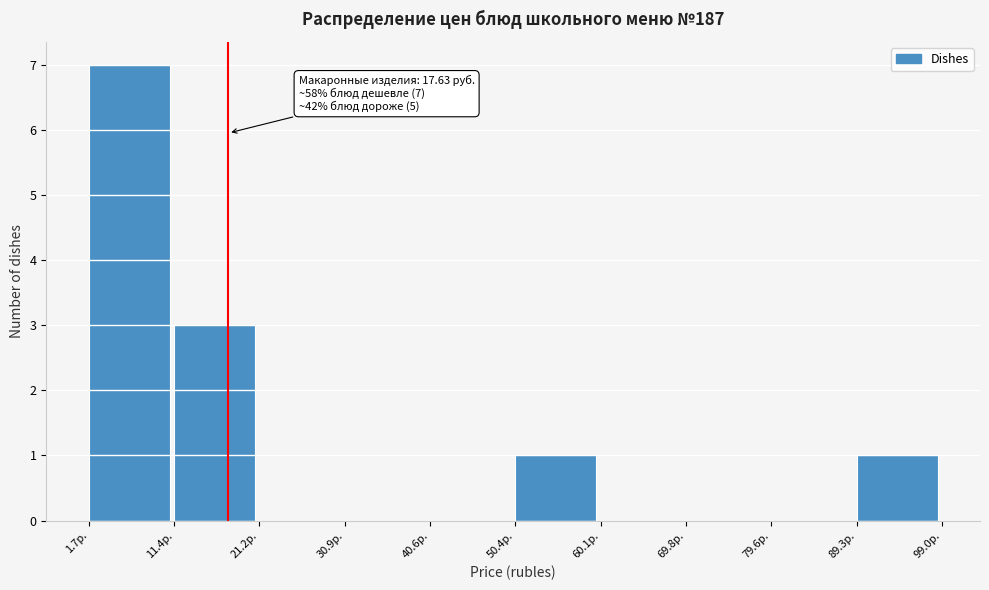

Which range on the x-axis has the tallest bar?

2 to 11